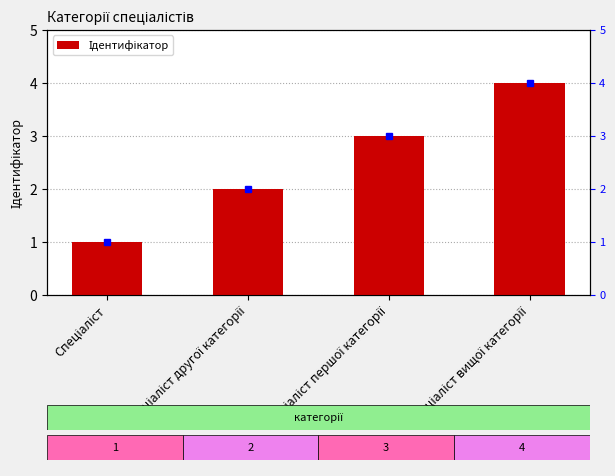

Does the chart contain any negative values?

No